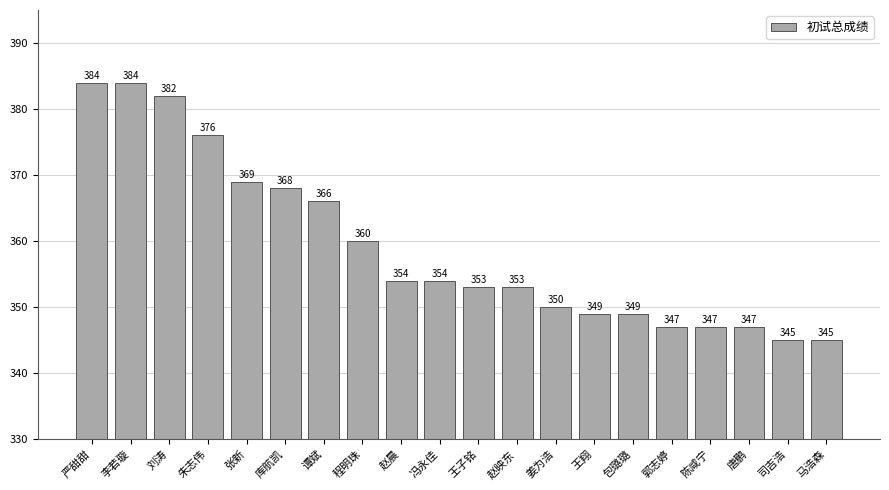

Are the bars grouped side by side (vs. stacked)?

No